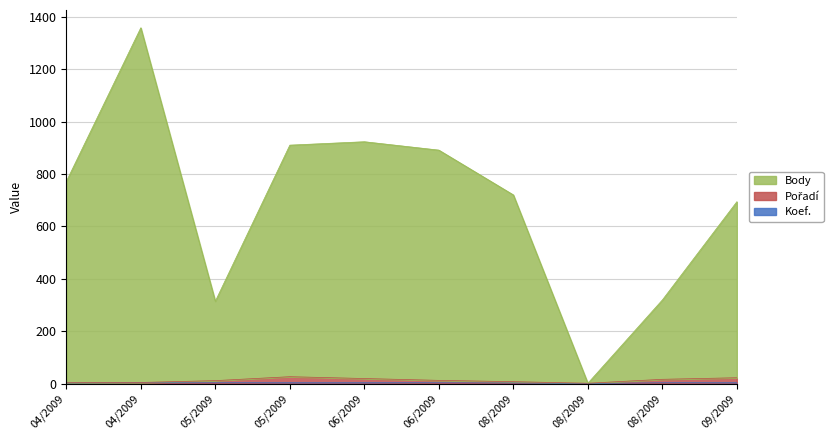

How many values in the Body series exceed 771?

4